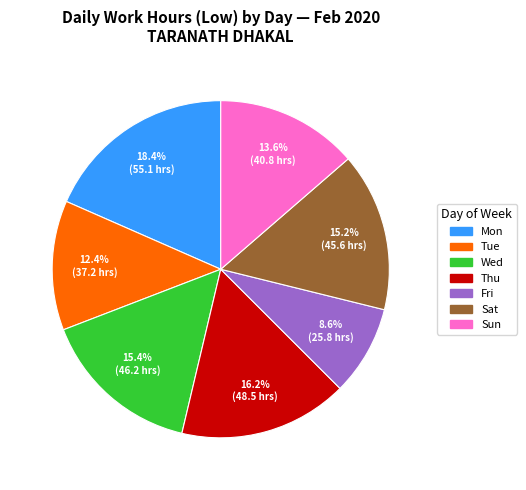

Is there any slice that represents more than half of the pie?

No